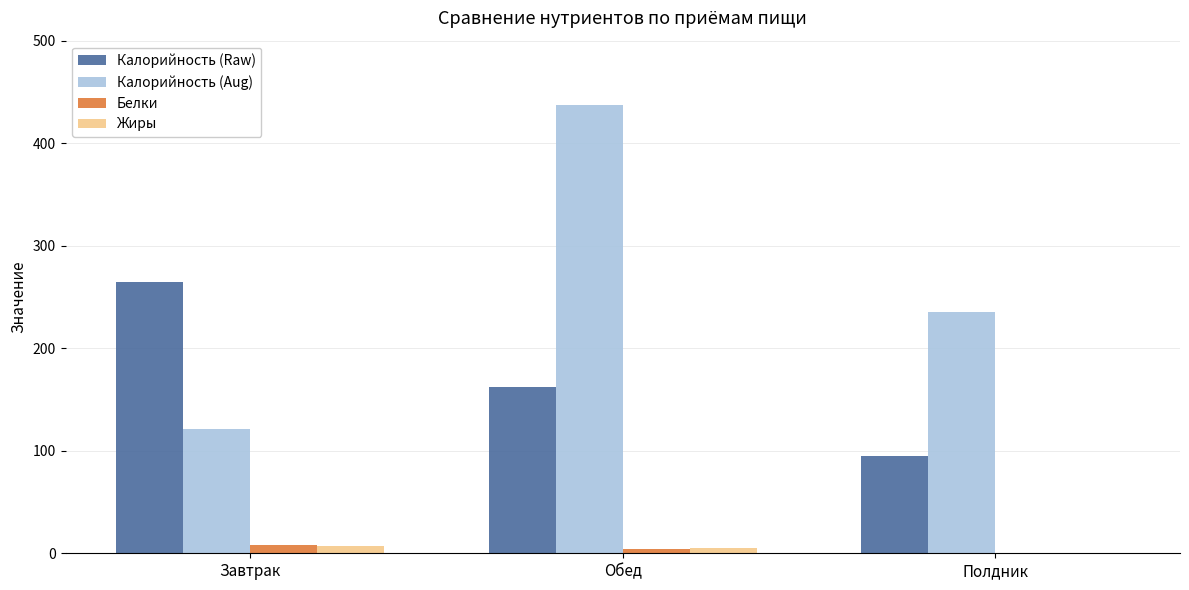

At which label is Калорийность (Aug) closest to 279?

Полдник